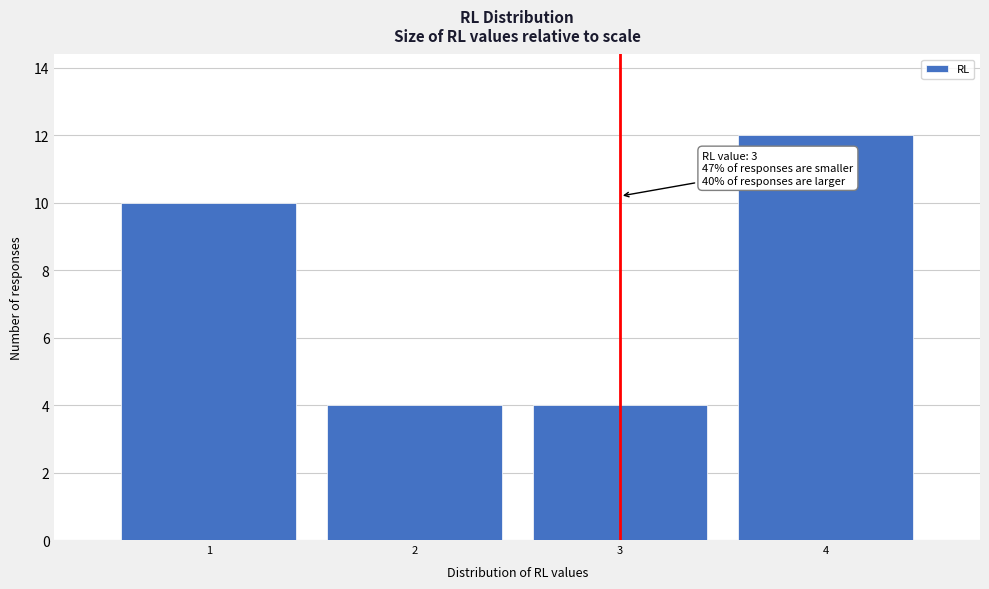

Reading left to right, transcribe all the data shown in this chart.

10	4	4	12